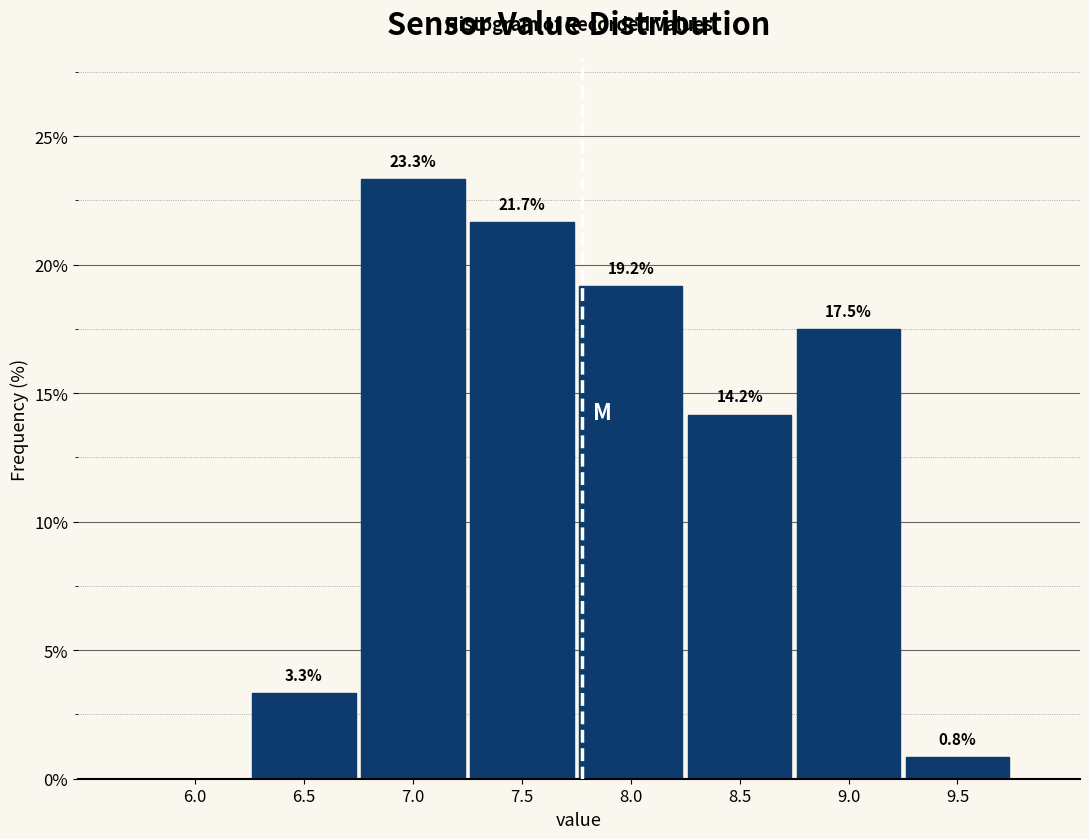

Reading left to right, extract all data points from this chart.

6.0=0.0	6.5=3.3	7.0=23.3	7.5=21.7	8.0=19.2	8.5=14.2	9.0=17.5	9.5=0.8